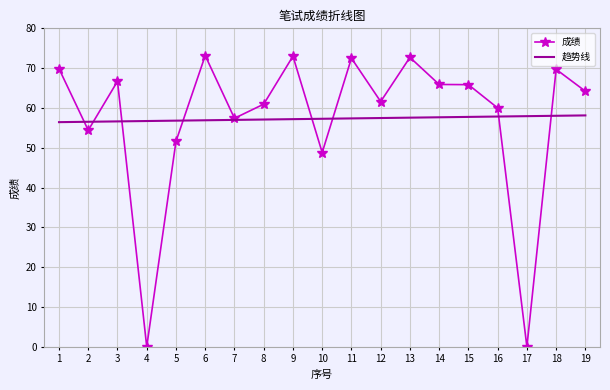

What is the difference between the highest and lowest values at 12?

4.1